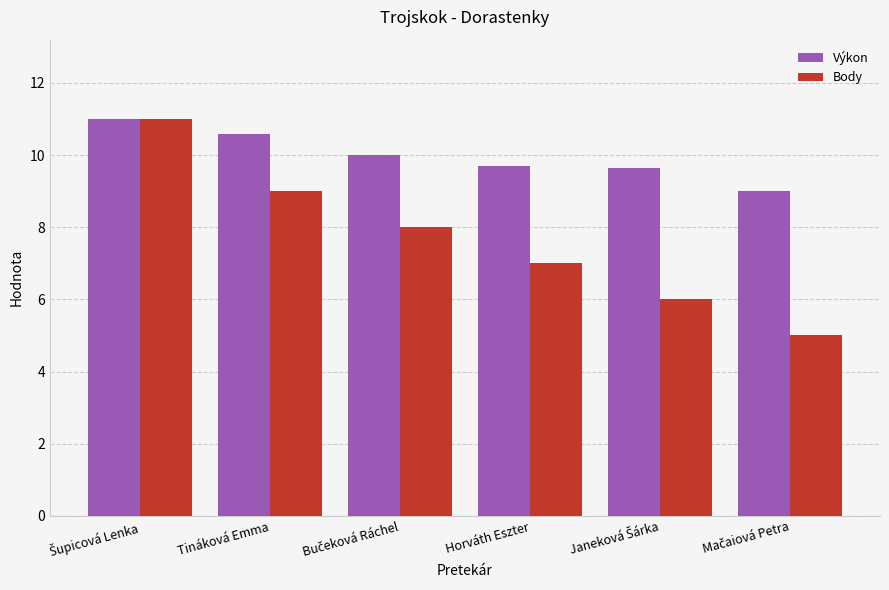

What is the greatest value displayed?

11.0